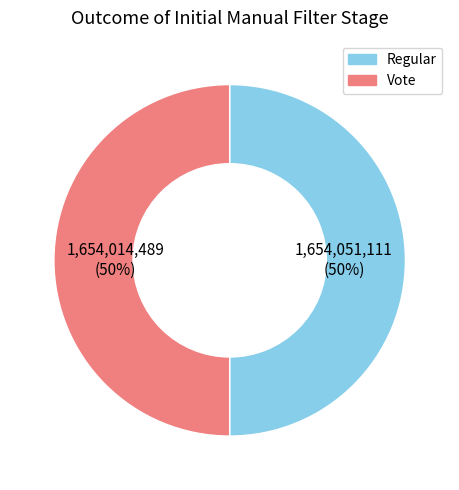

Approximately how many times larger is the value at Vote compared to Regular?

1.0